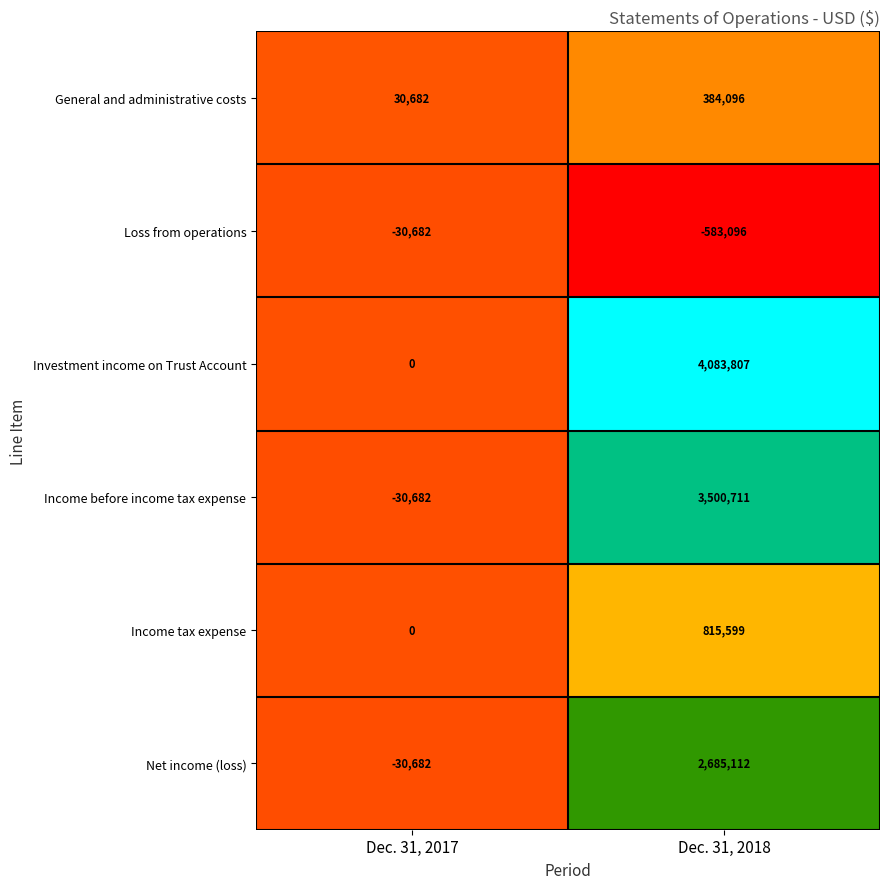

Which series has the largest range (max minus min)?

Investment income on Trust Account